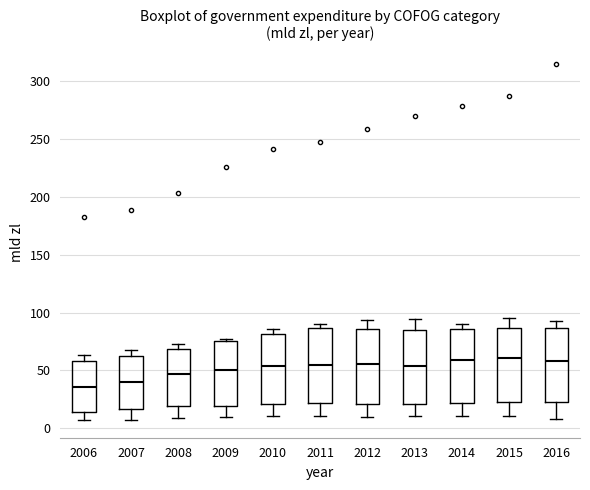

Reading left to right, read every box against the y-axis: the position of its median line, the range the box covers, and the ends of its whiskers. The values are not printed on the chart, so give them approximately, as read against the axis.

2006: median 35, box 15 to 60, whiskers 5 to 65
2007: median 40, box 15 to 60, whiskers 5 to 70
2008: median 45, box 20 to 70, whiskers 10 to 70 (just above the box's upper edge)
2009: median 50, box 20 to 75, whiskers 10 to 75 (just above the box's upper edge)
2010: median 55, box 20 to 80, whiskers 10 to 85
2011: median 55, box 20 to 85, whiskers 10 to 90
2012: median 55, box 20 to 85, whiskers 10 to 95
2013: median 55, box 20 to 85, whiskers 10 to 95
2014: median 60, box 20 to 85, whiskers 10 to 90
2015: median 60, box 20 to 85, whiskers 10 to 95
2016: median 60, box 20 to 85, whiskers 10 to 95